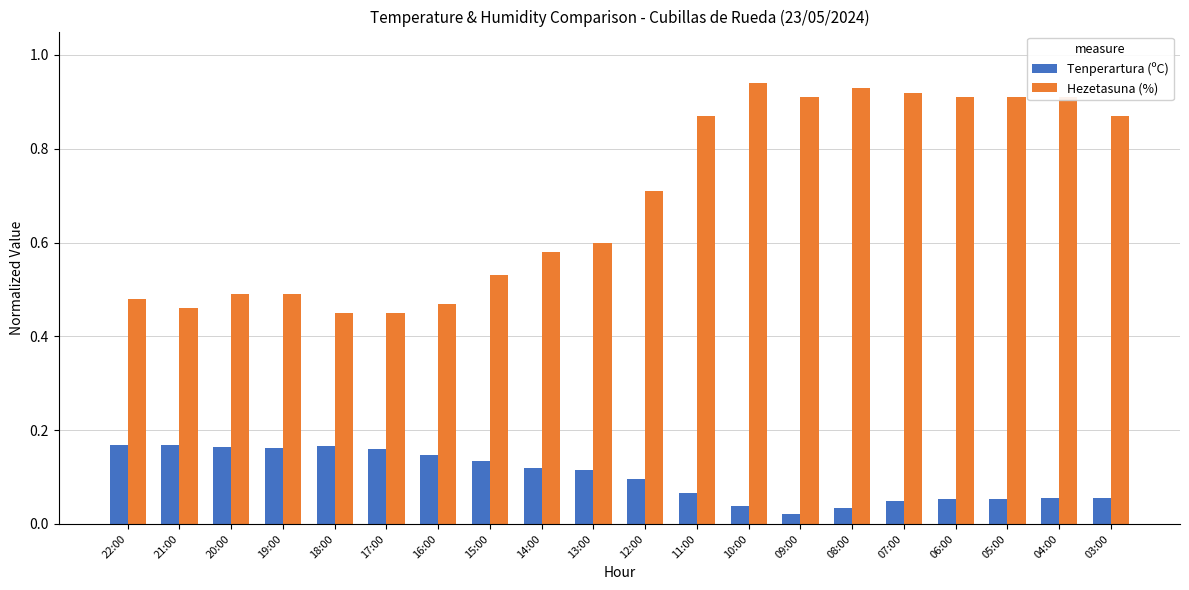

What is the label of the 1st bar from the right?

03:00